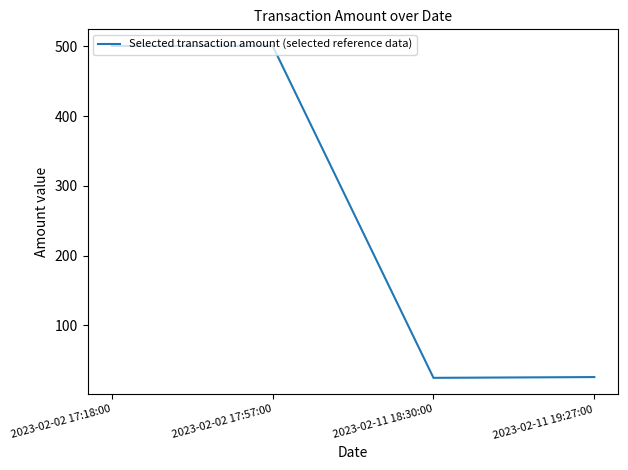

At which category does the data reach its first local peak?

2023-02-02 17:57:00